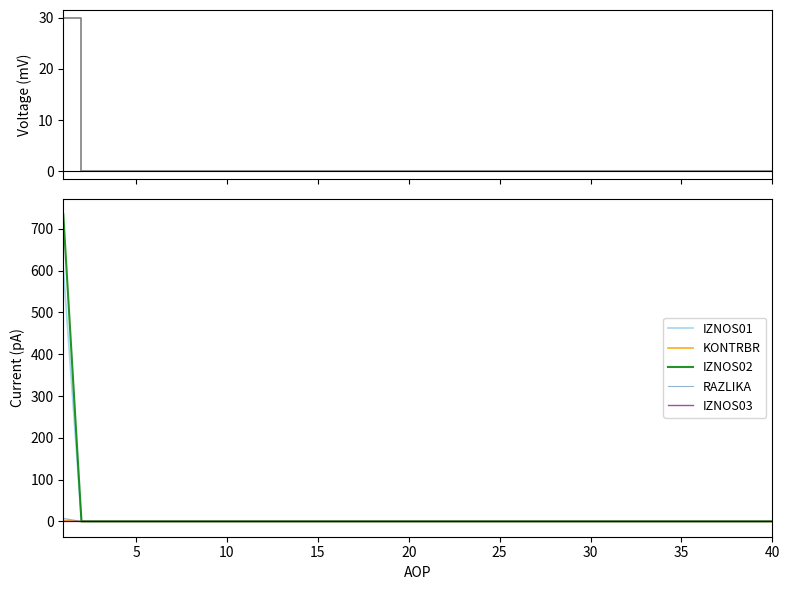

True or false: IZNOS03 and KONTRBR cross at least once.

False